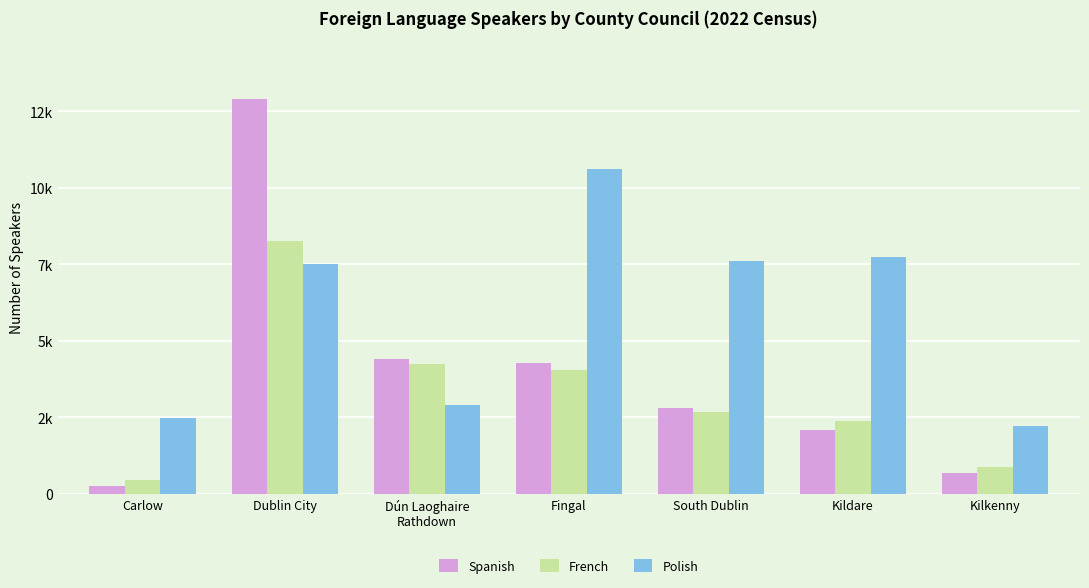

At Dublin City, list the series in order from largest to smallest.

Spanish, French, Polish